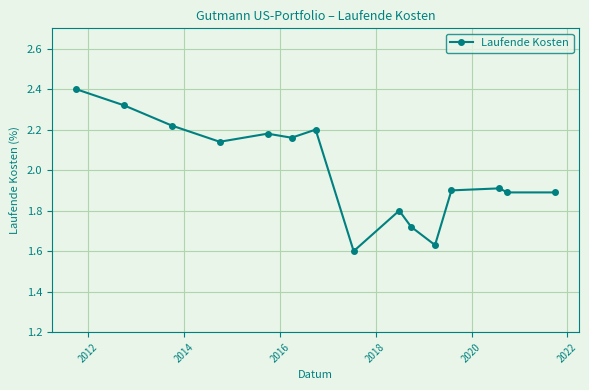

What is the greatest value displayed?

2.4